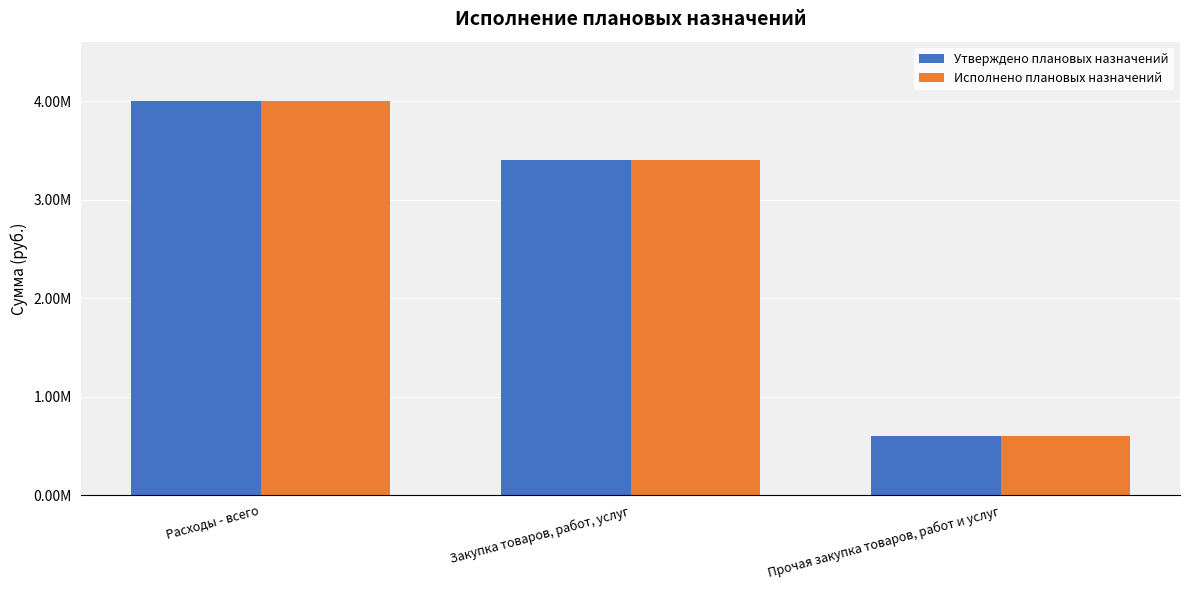

Reading right to left, extract all data points from this chart.

Утверждено плановых назначений: Прочая закупка товаров, работ и услуг=603393.8	Закупка товаров, работ, услуг=3398942.2	Расходы - всего=4002336.1
Исполнено плановых назначений: Прочая закупка товаров, работ и услуг=603300.1	Закупка товаров, работ, услуг=3398942.2	Расходы - всего=4002242.4